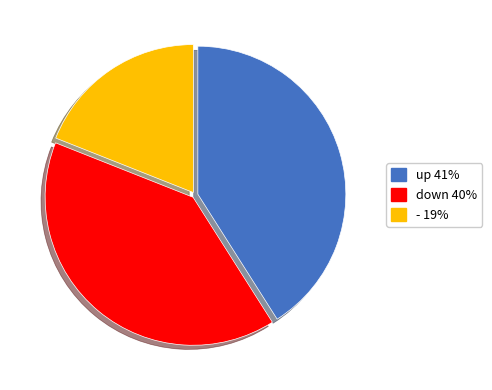

Is it true that up is 41% of the pie?

True